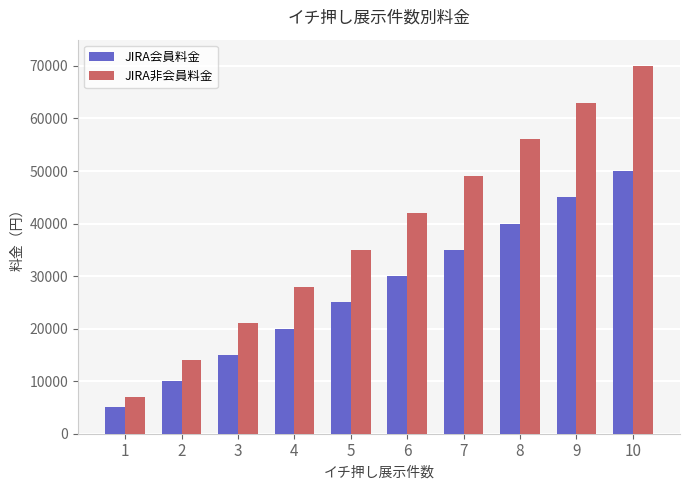

What is the value of the JIRA非会員料金 bar at the 8th from the left?

56000